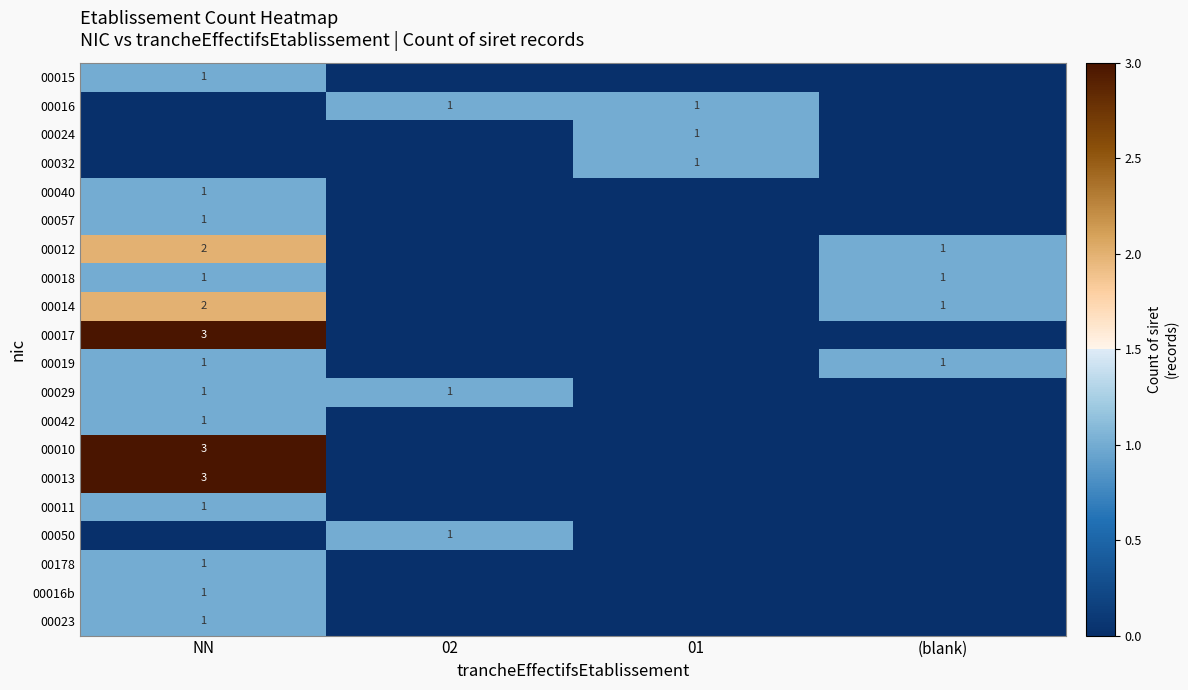

Is it true that 00012 equals 2 at (blank)?

False